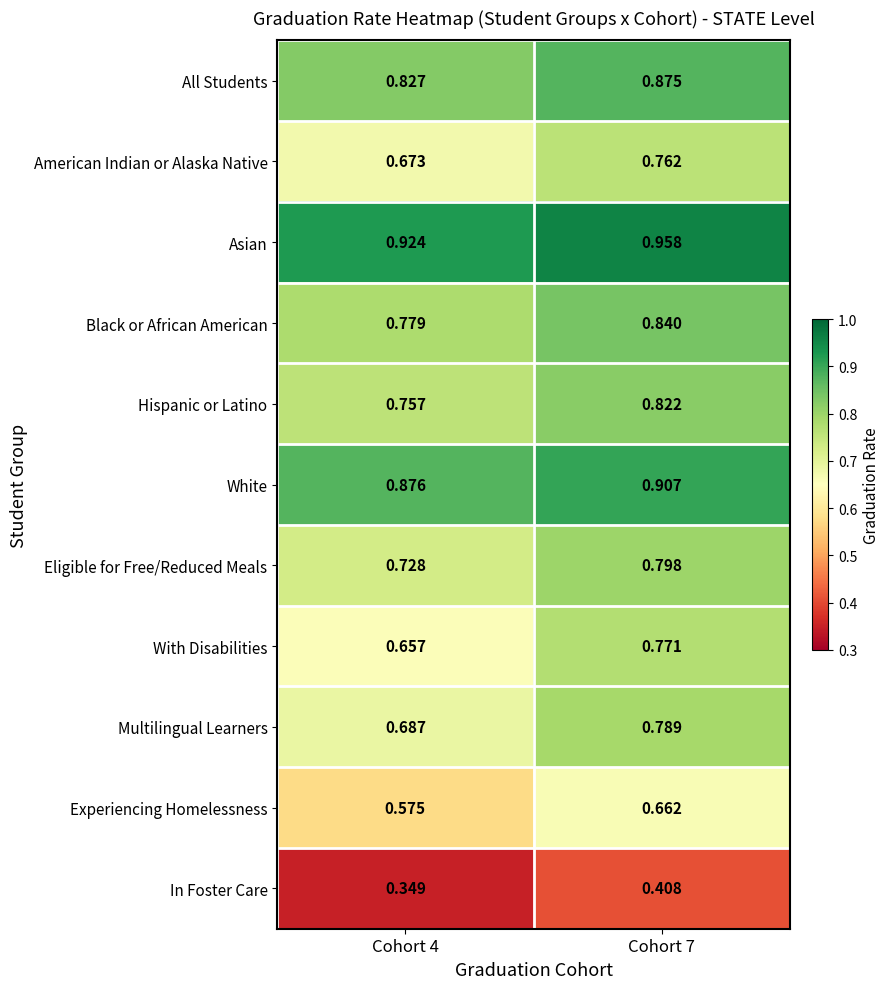

Which series has the widest spread of values?

With Disabilities